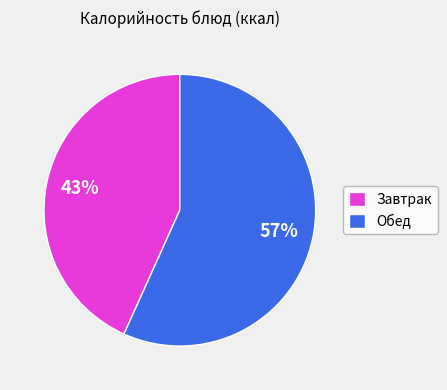

Is it true that Обед is 57% of the pie?

True